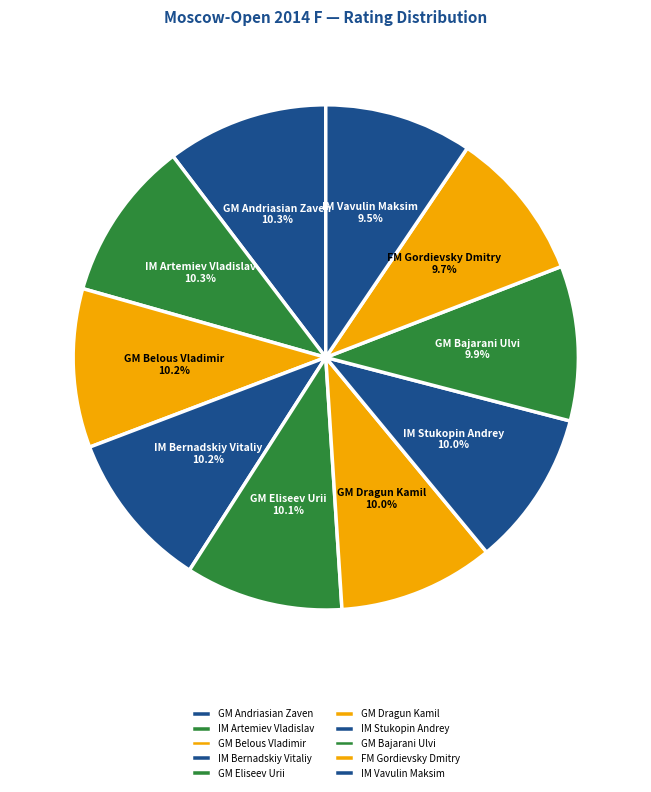

Do IM Artemiev Vladislav and GM Belous Vladimir together represent more than half of the pie?

No